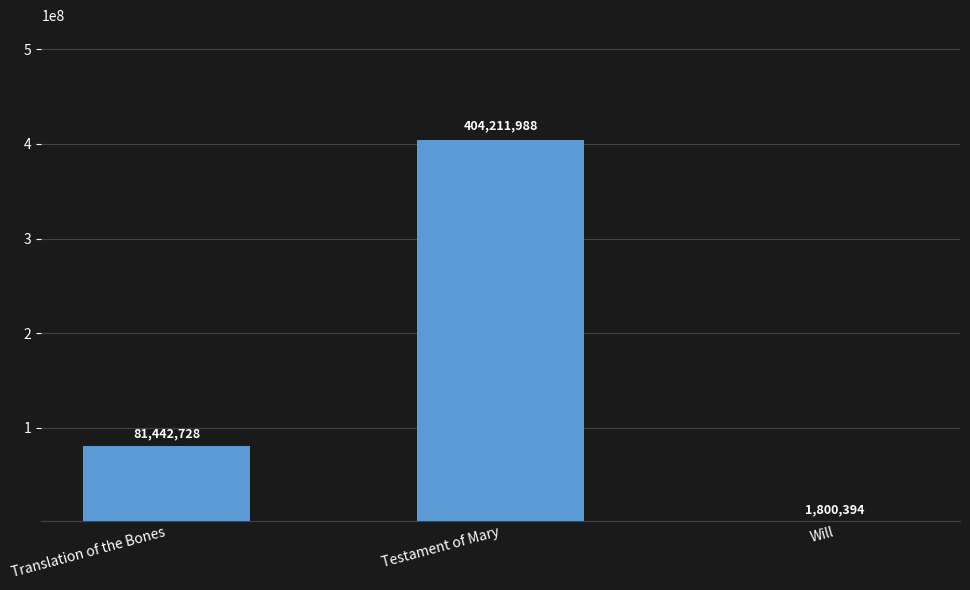

Count the values in the range 1800394 to 404211988.

3